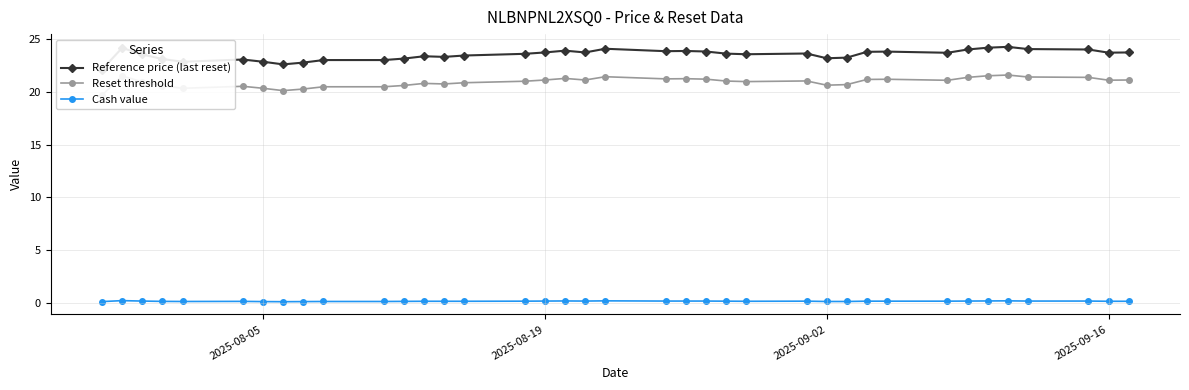

How many lines are shown in the chart?

3